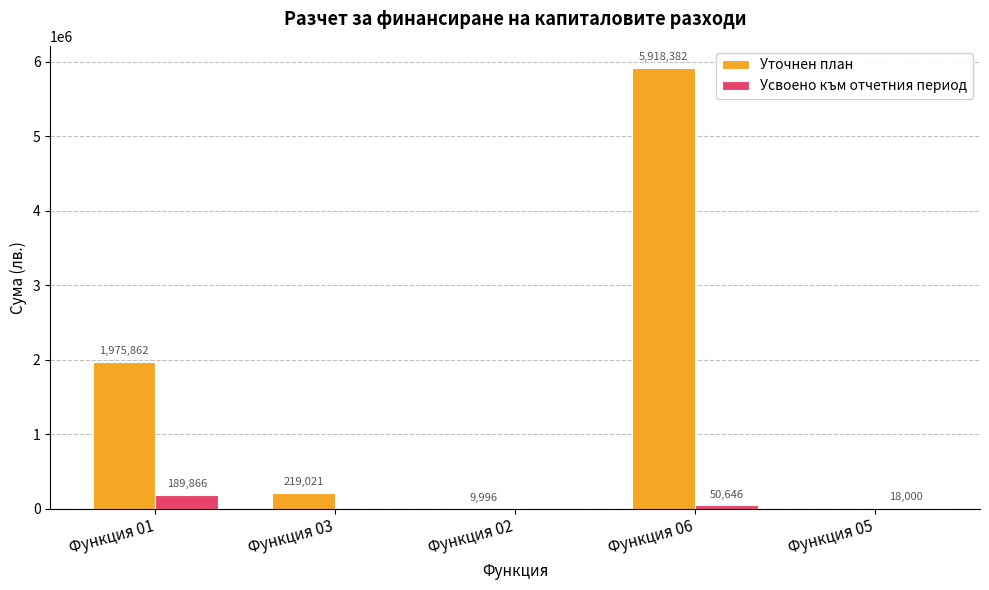

Which series changed the most between Функция 01 and Функция 06?

Уточнен план